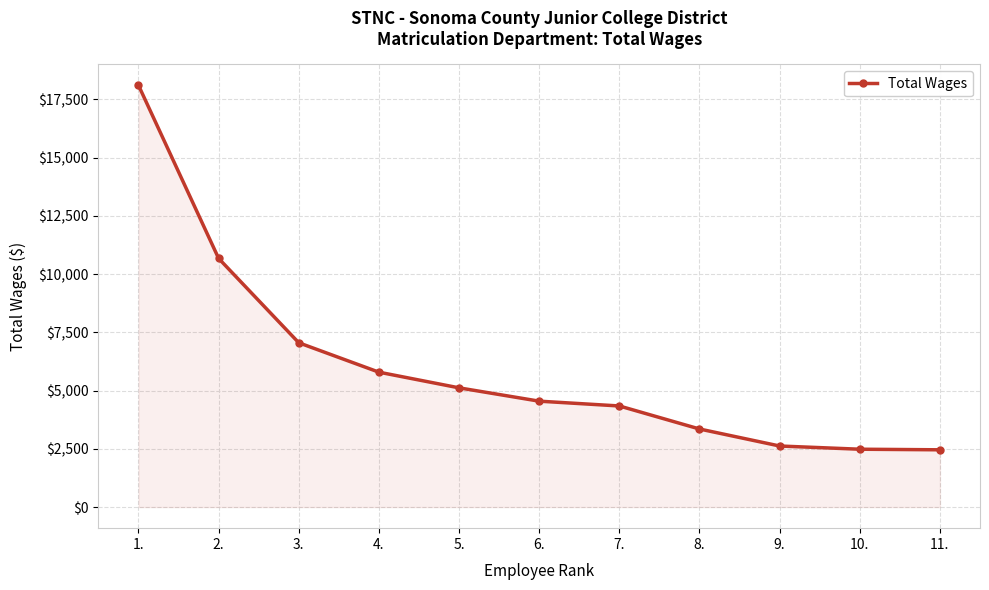

How many values are below 4547?

5